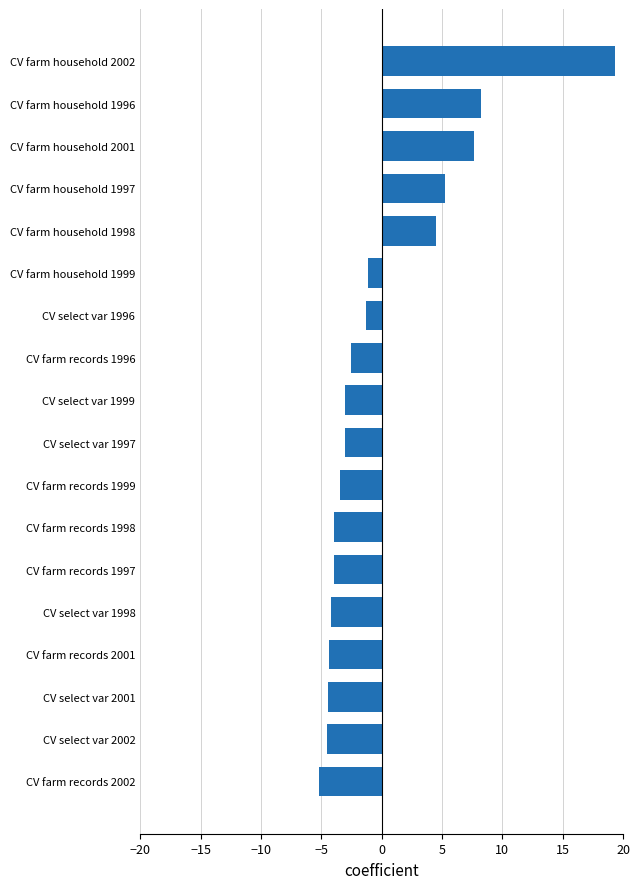

Between CV select var 1997 and CV farm household 1999, which is larger?

CV farm household 1999